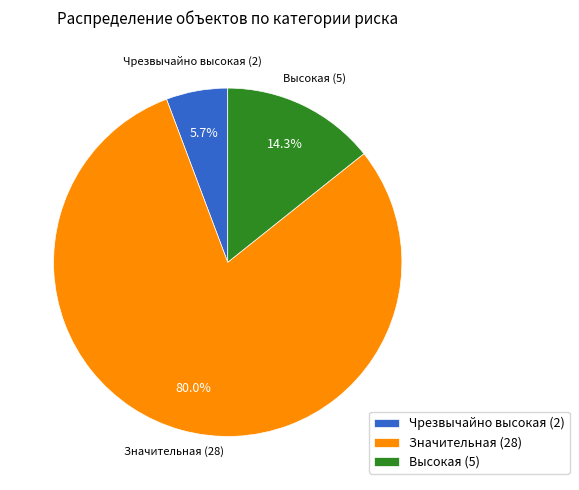

To the nearest percent, what is the average slice percentage?

33%